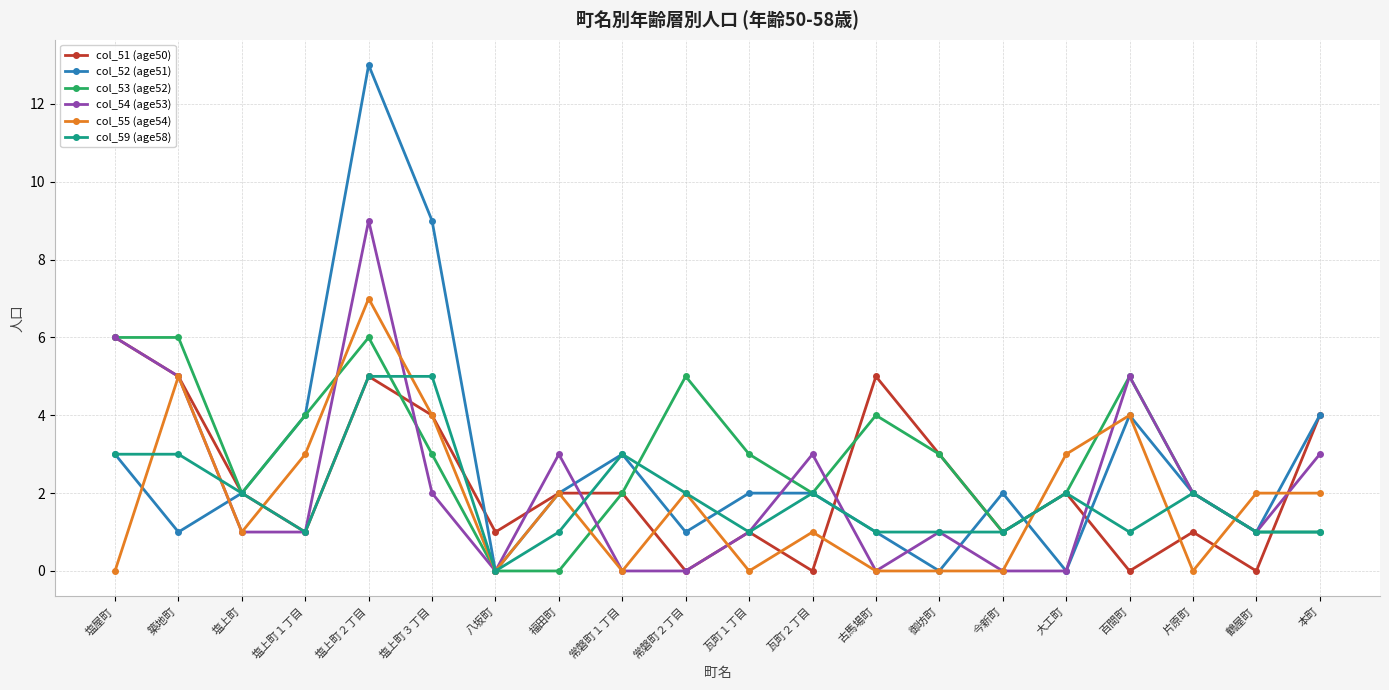

Which category has the highest value across all series?

塩上町２丁目